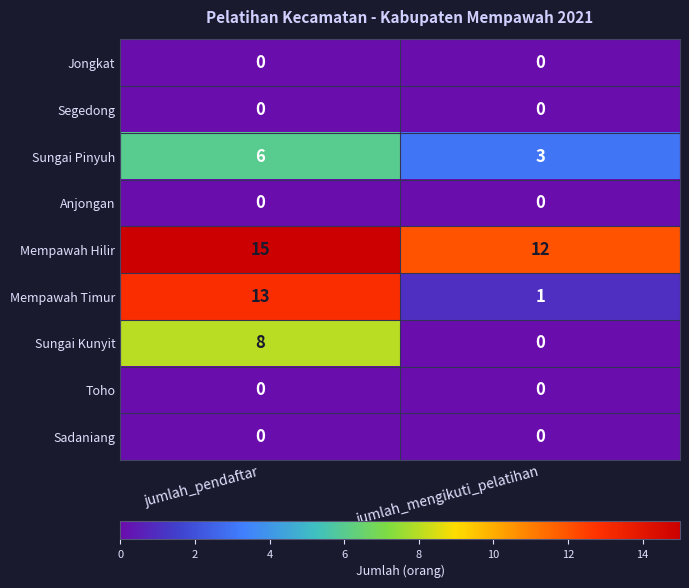

What is the spread (max minus min) of values at jumlah_pendaftar?

15